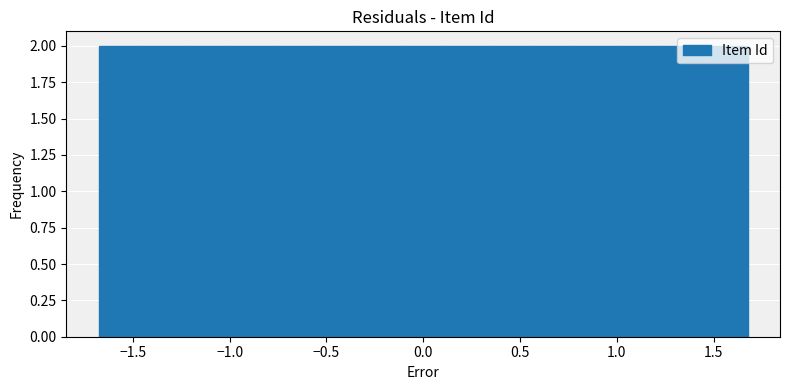

Reading left to right, transcribe this chart: for each bar, give the range it covers on the x-axis and its height. Neither the bar edges nor the heights are printed on the chart, so give them approximately, as read against the axes.

-1.70 to -1.45: 2
-1.45 to -1.25: 2
-1.25 to -1.00: 2
-1.00 to -0.80: 2
-0.80 to -0.55: 2
-0.55 to -0.35: 2
-0.35 to -0.10: 2
-0.10 to 0.10: 2
0.10 to 0.35: 2
0.35 to 0.55: 2
0.55 to 0.80: 2
0.80 to 1.00: 2
1.00 to 1.25: 2
1.25 to 1.45: 2
1.45 to 1.70: 2